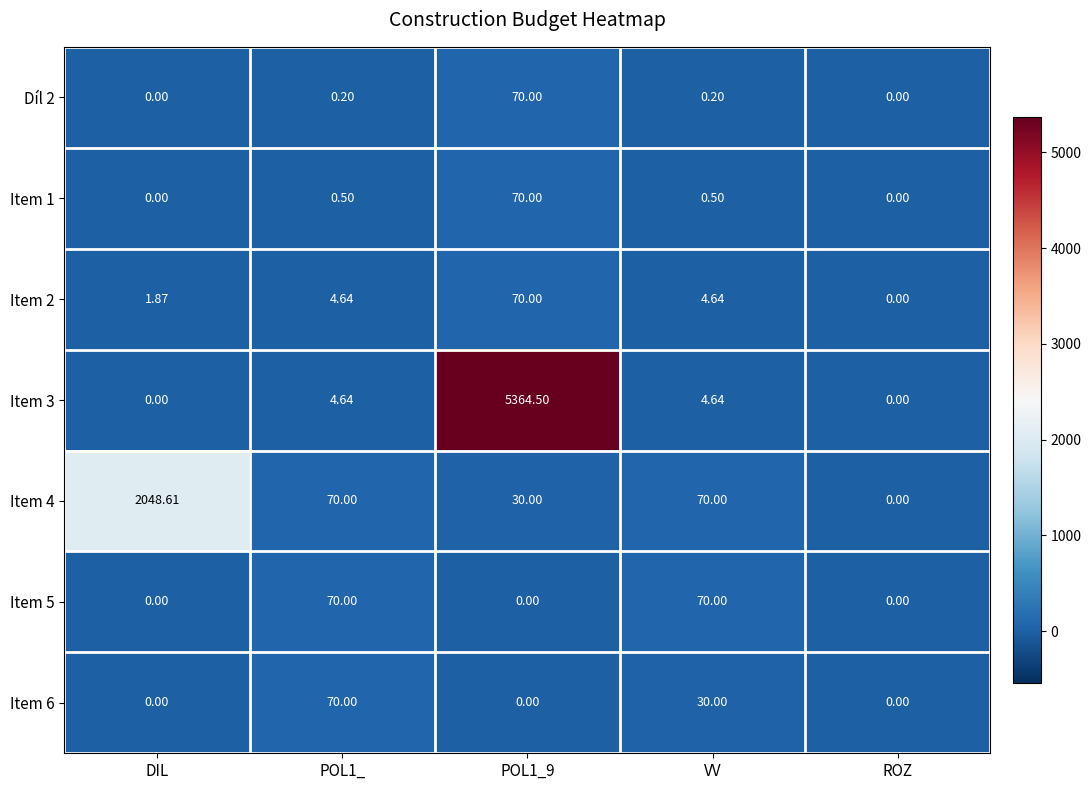

Is the value of Item 4 at DIL greater than the value of Item 6 at POL1_?

Yes